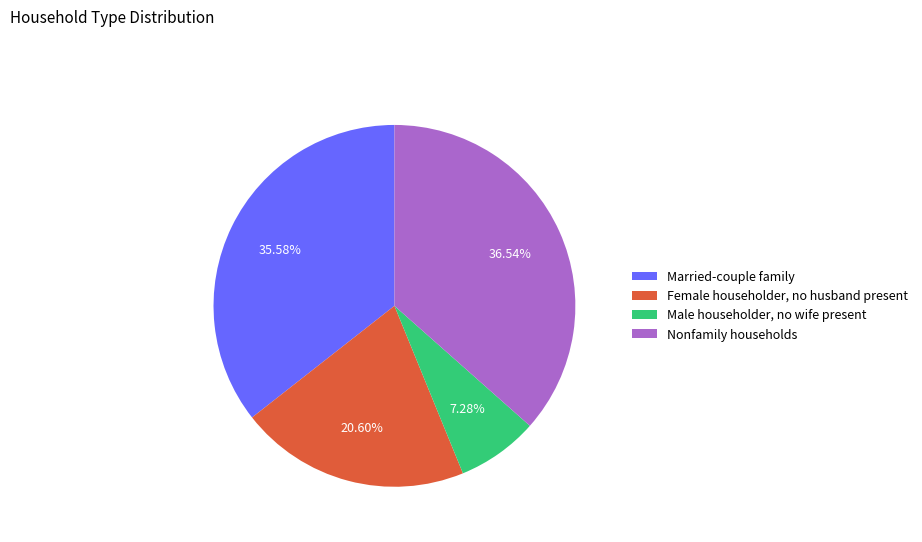

The Nonfamily households slice represents 30% of the pie. True or false?

False